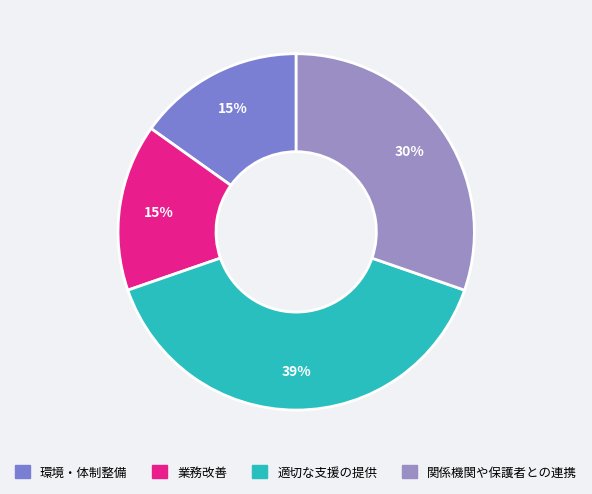

Is it true that 業務改善 is 29% of the pie?

False